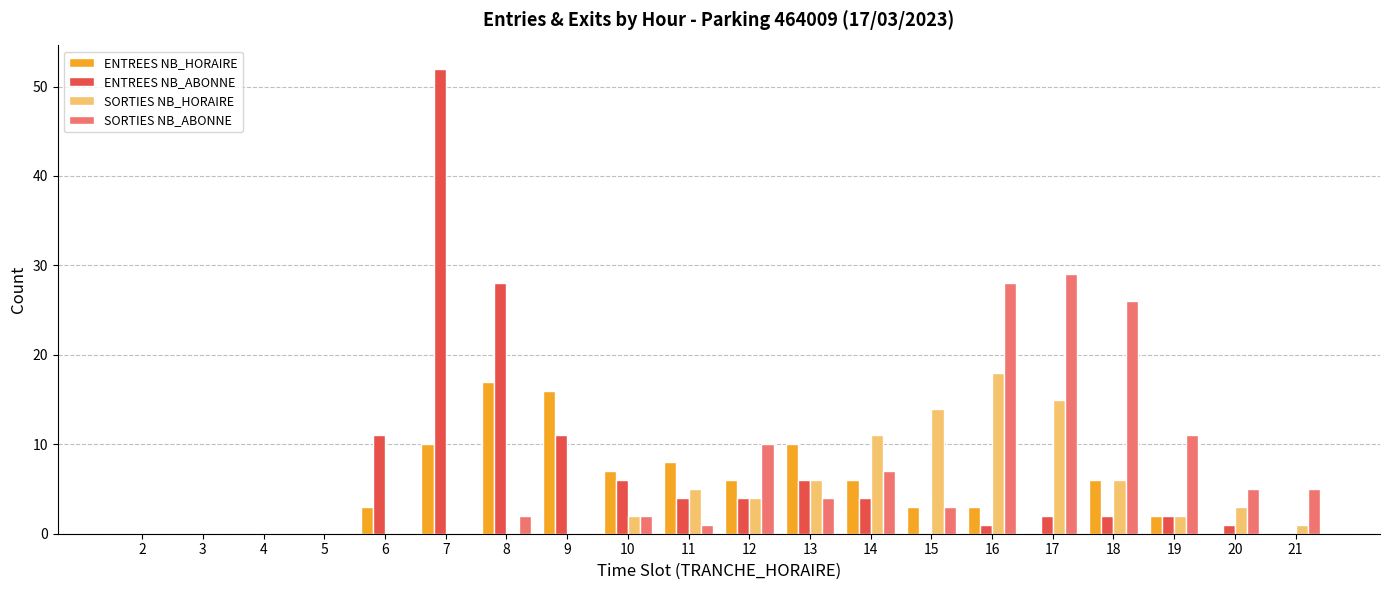

Does the chart contain stacked bars?

No